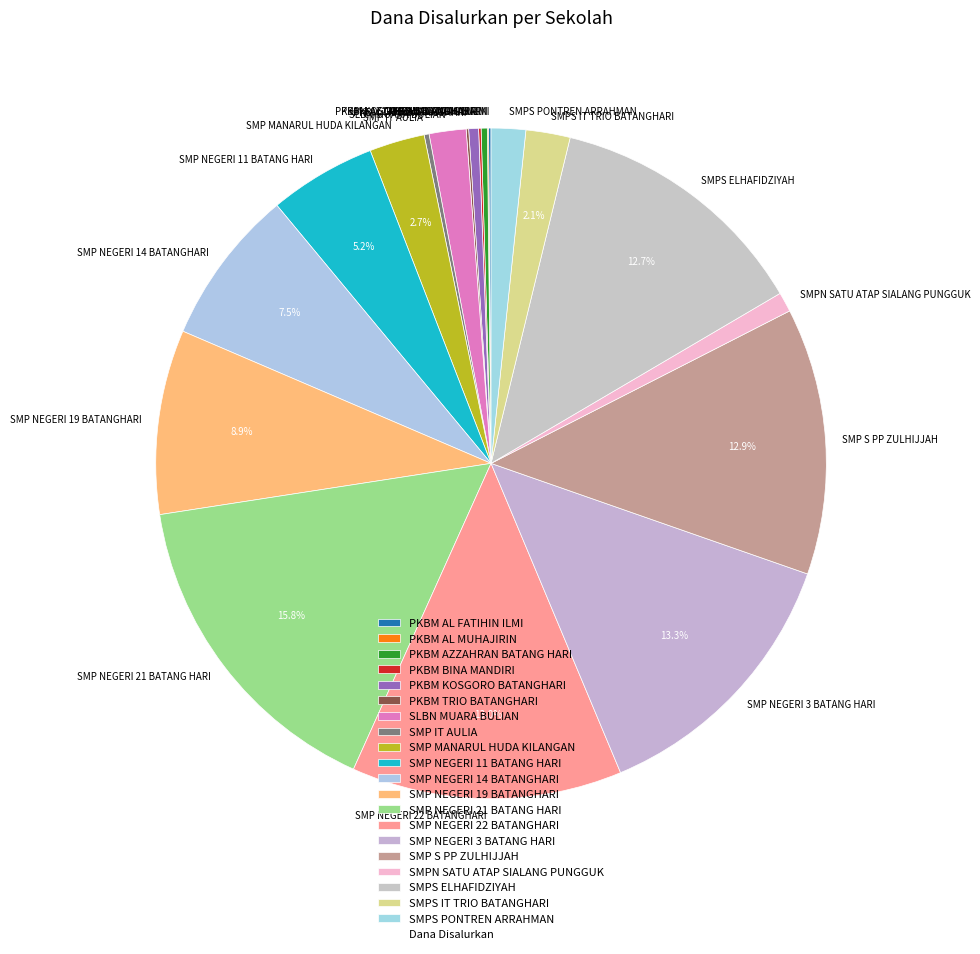

Does SMP S PP ZULHIJJAH represent more than half of the total?

No